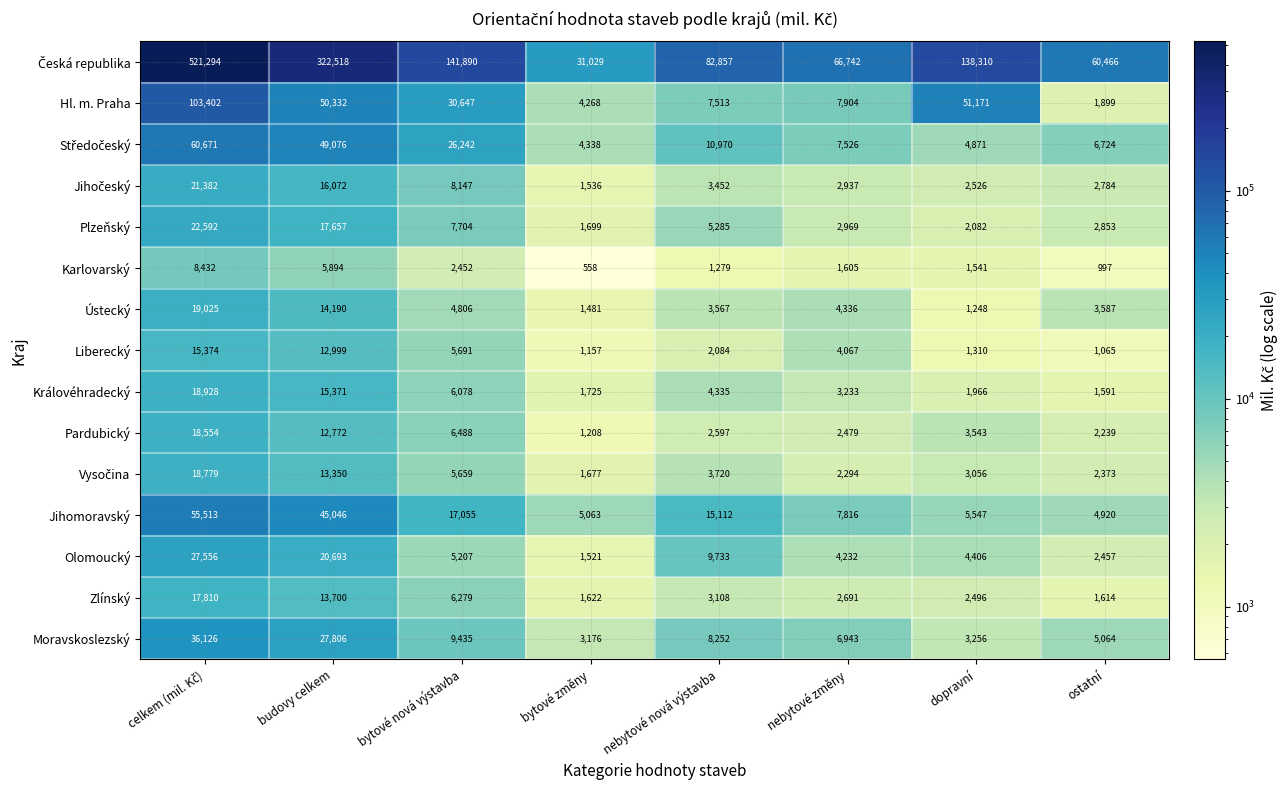

The Pardubický series shows 3863 at nebytové nová výstavba. True or false?

False